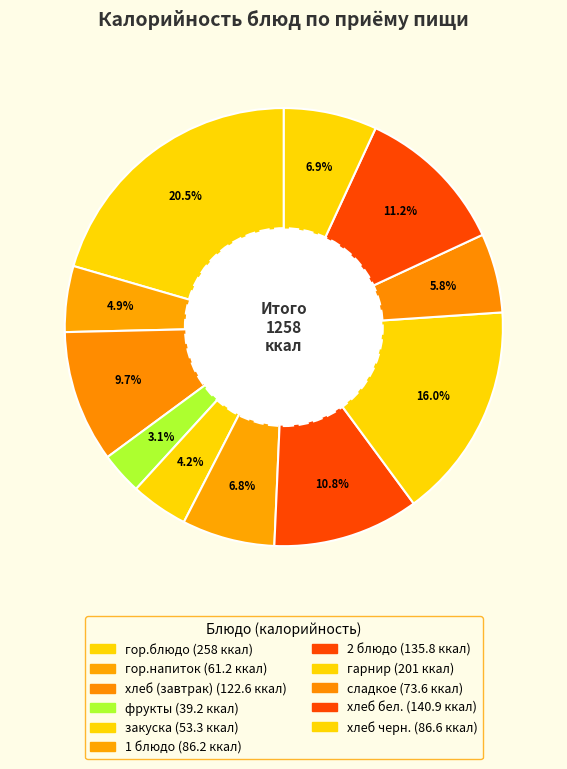

Is it true that закуска is 1% of the pie?

False